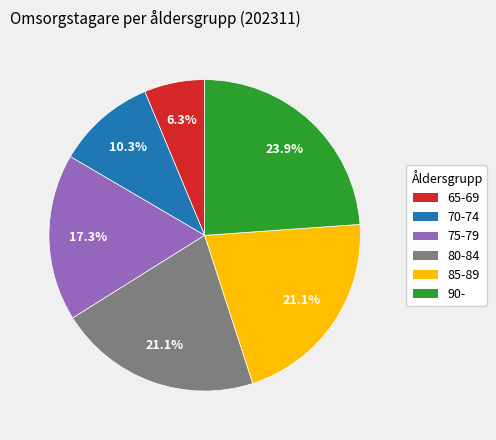

Which has a higher value, 75-79 or 65-69?

75-79